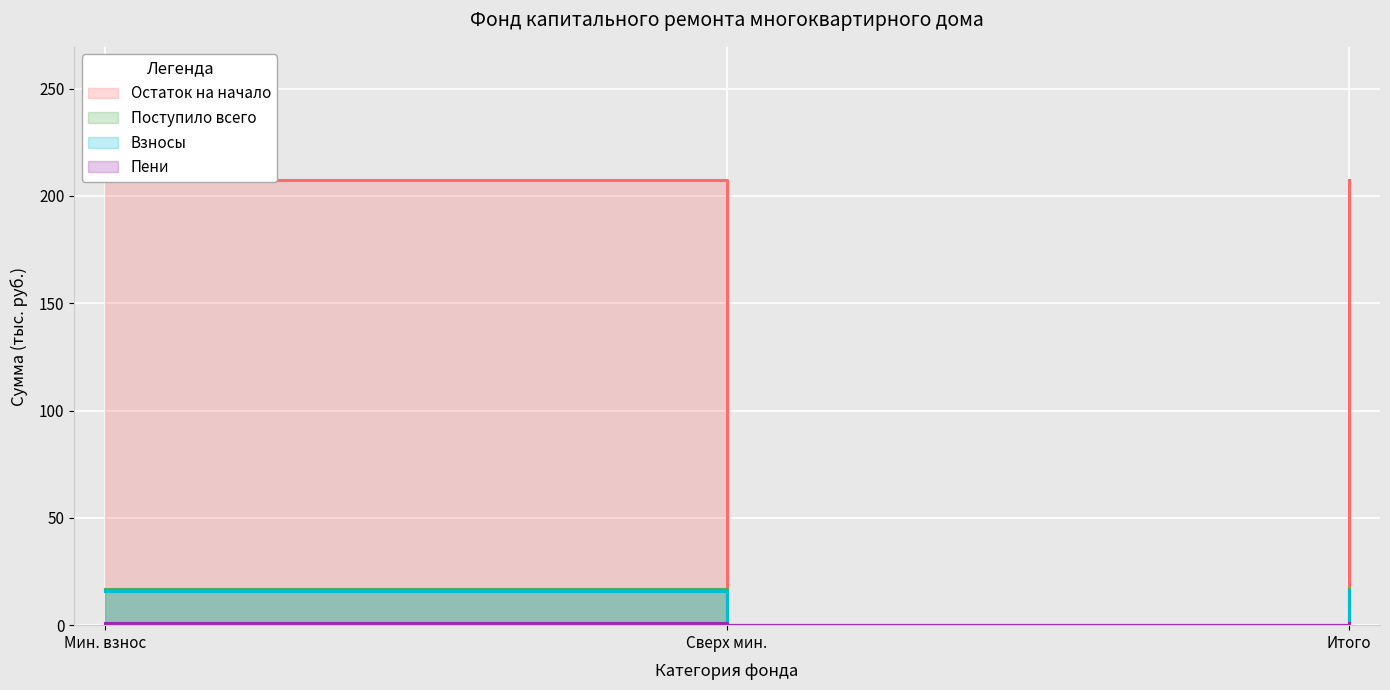

At which label is Взносы closest to 8?

Сверх мин.